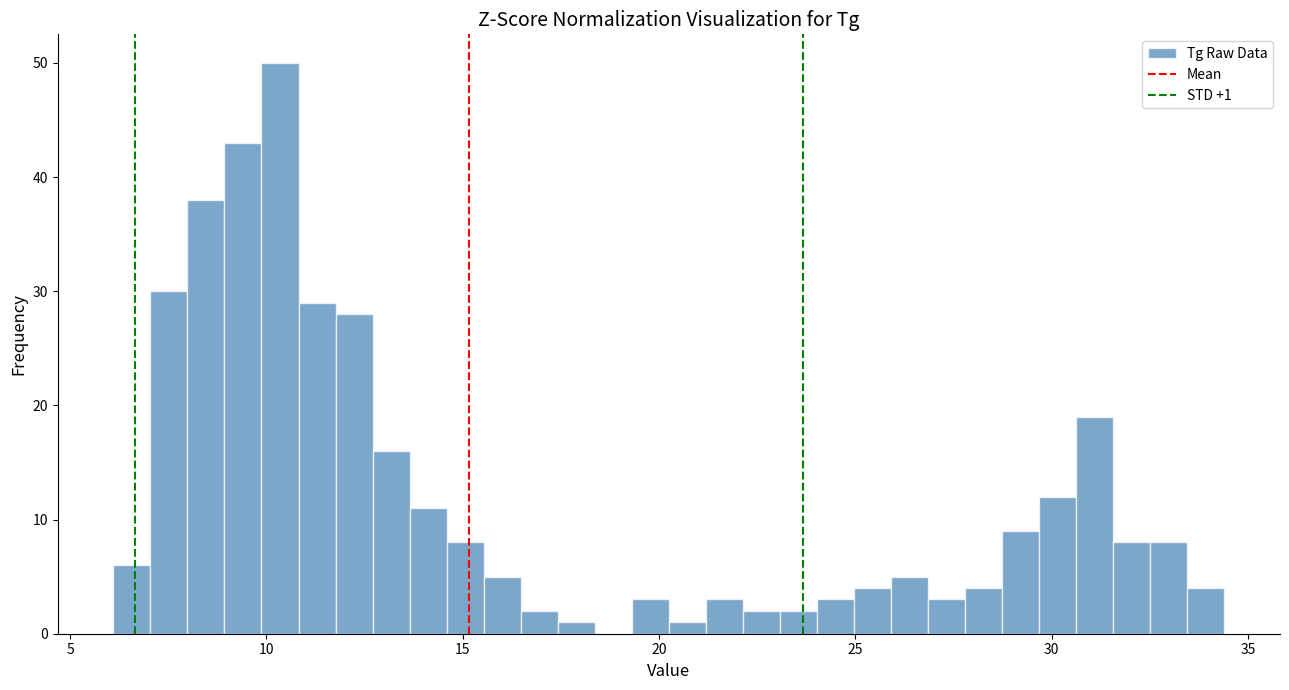

Read against the x-axis, roughly where is the centre of the tallest bar?

10.5